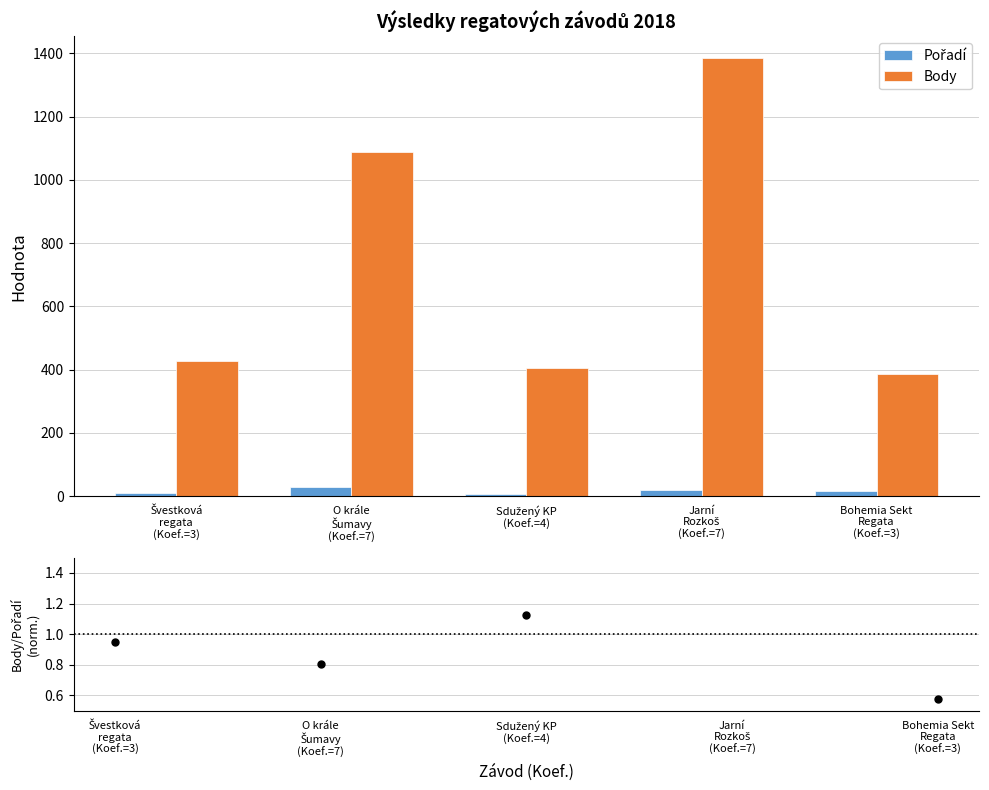

True or false: Body has a value of 2087.9 at Jarní
Rozkoš
(Koef.=7).

False